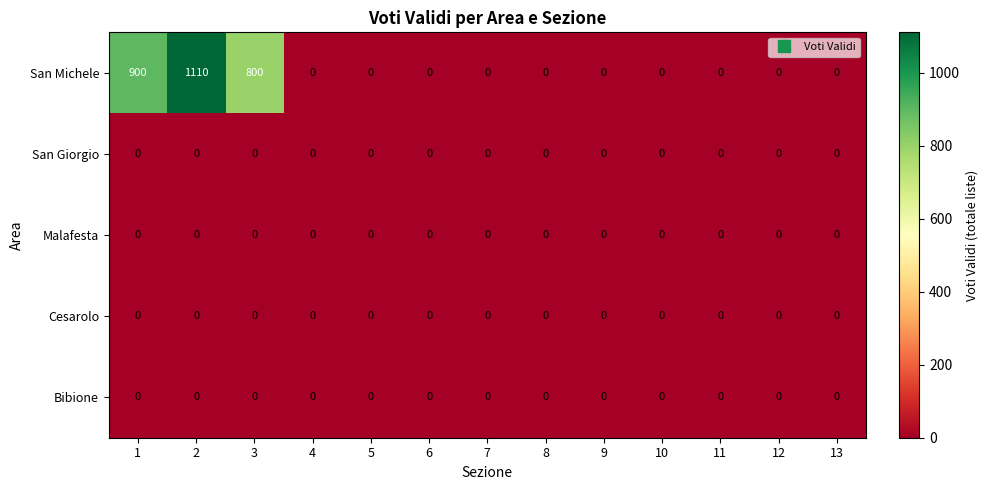

Where is San Michele nearest to the value 555?

3